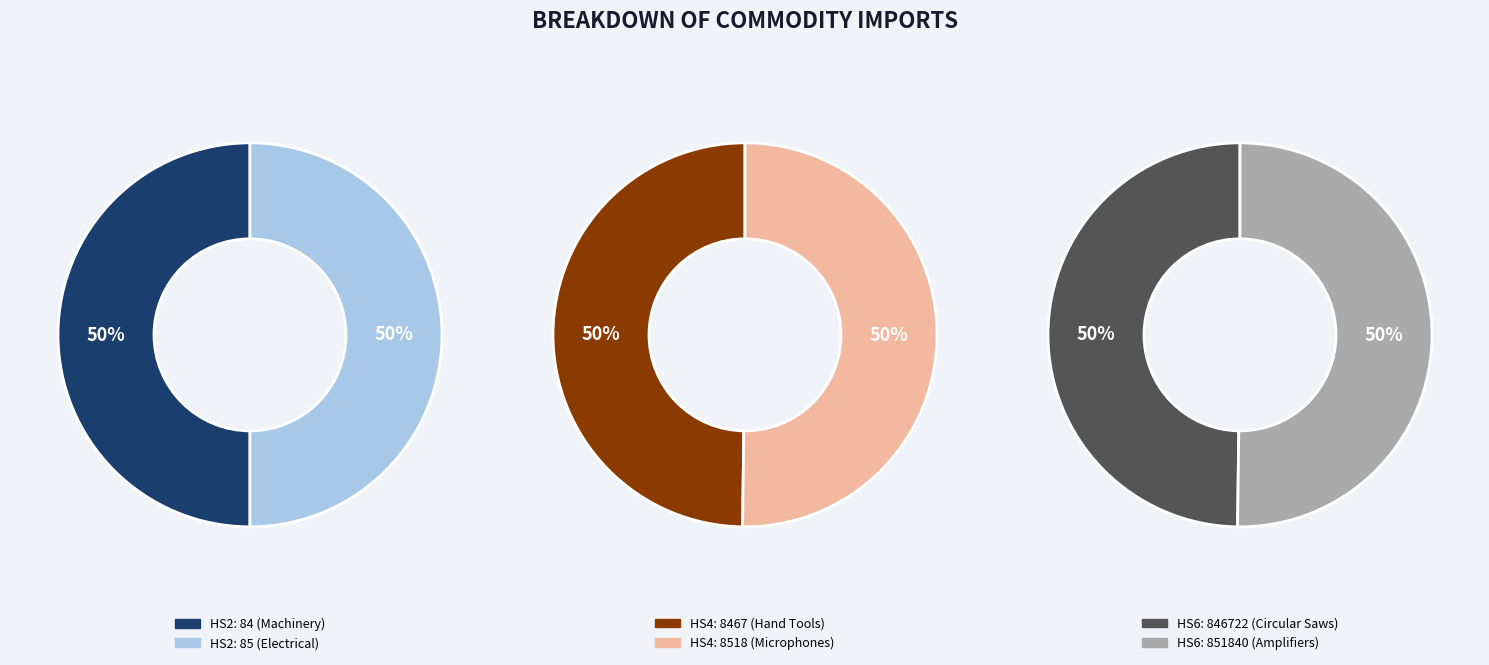

What is the largest slice in the pie chart?

Audio-frequency electric amplifiers